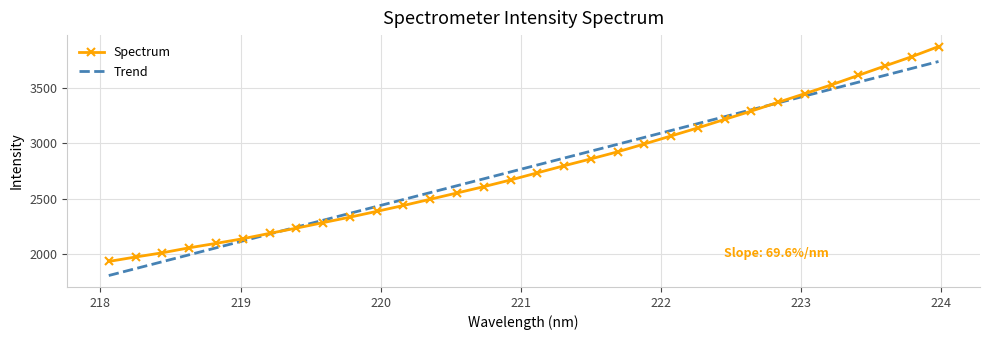

Rank the categories by value from highest to lowest.

223.9802, 223.7895, 223.5987, 223.408, 223.2172, 223.0264, 222.8355, 222.6447, 222.4538, 222.263, 222.0721, 221.8812, 221.6902, 221.4993, 221.3083, 221.1174, 220.9264, 220.7354, 220.5444, 220.3533, 220.1623, 219.9712, 219.7801, 219.589, 219.3979, 219.2067, 219.0156, 218.8244, 218.6332, 218.442, 218.2508, 218.0596